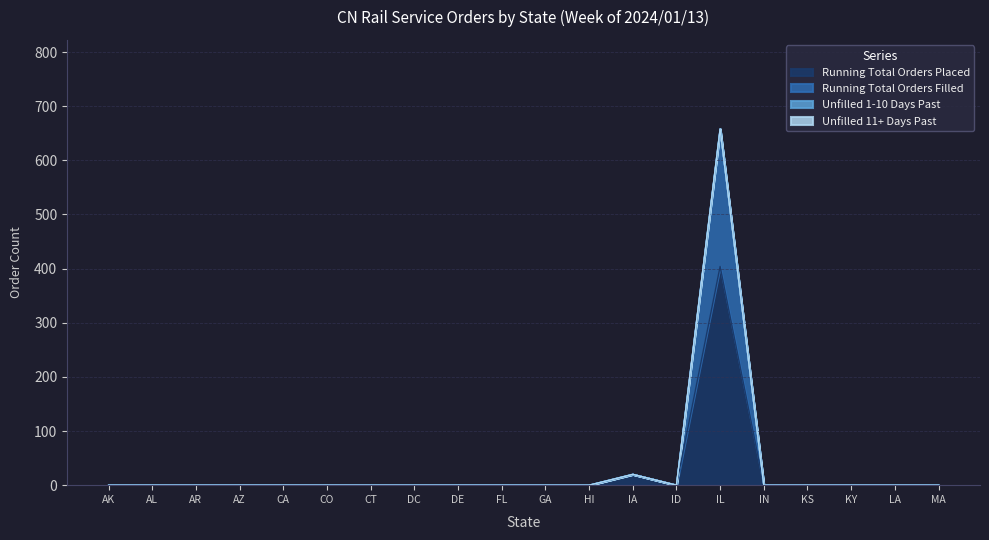

In Running Total Orders Placed, how many points are higher than both neighbors (excluding endpoints)?

2